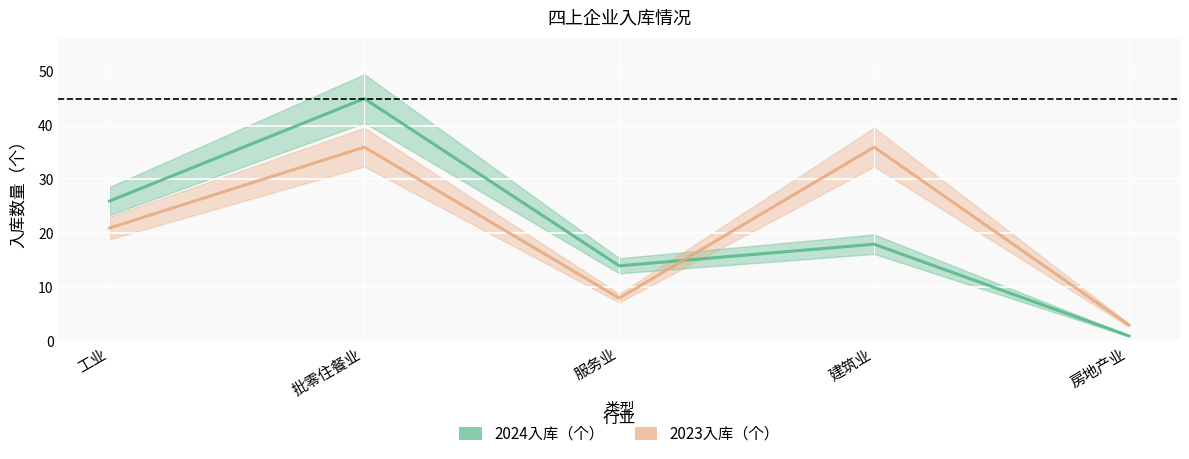

At which category does the chart reach its minimum across all series?

房地产业